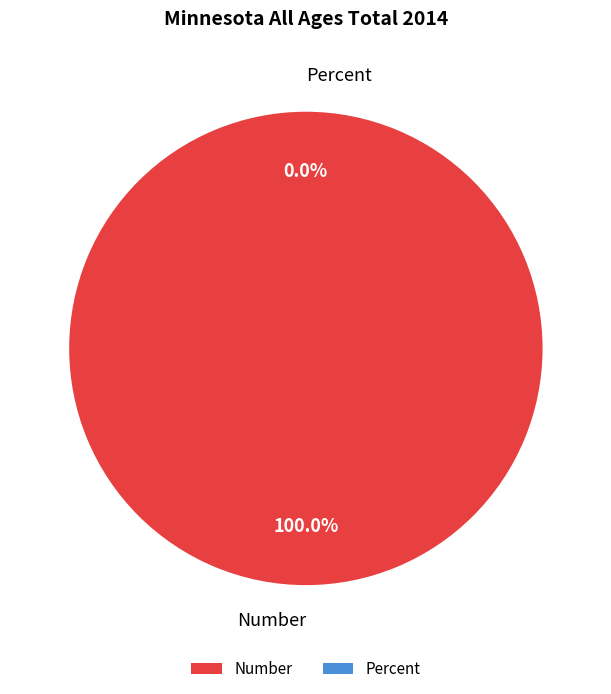

What percentage do Number and Percent together represent?

100.0%